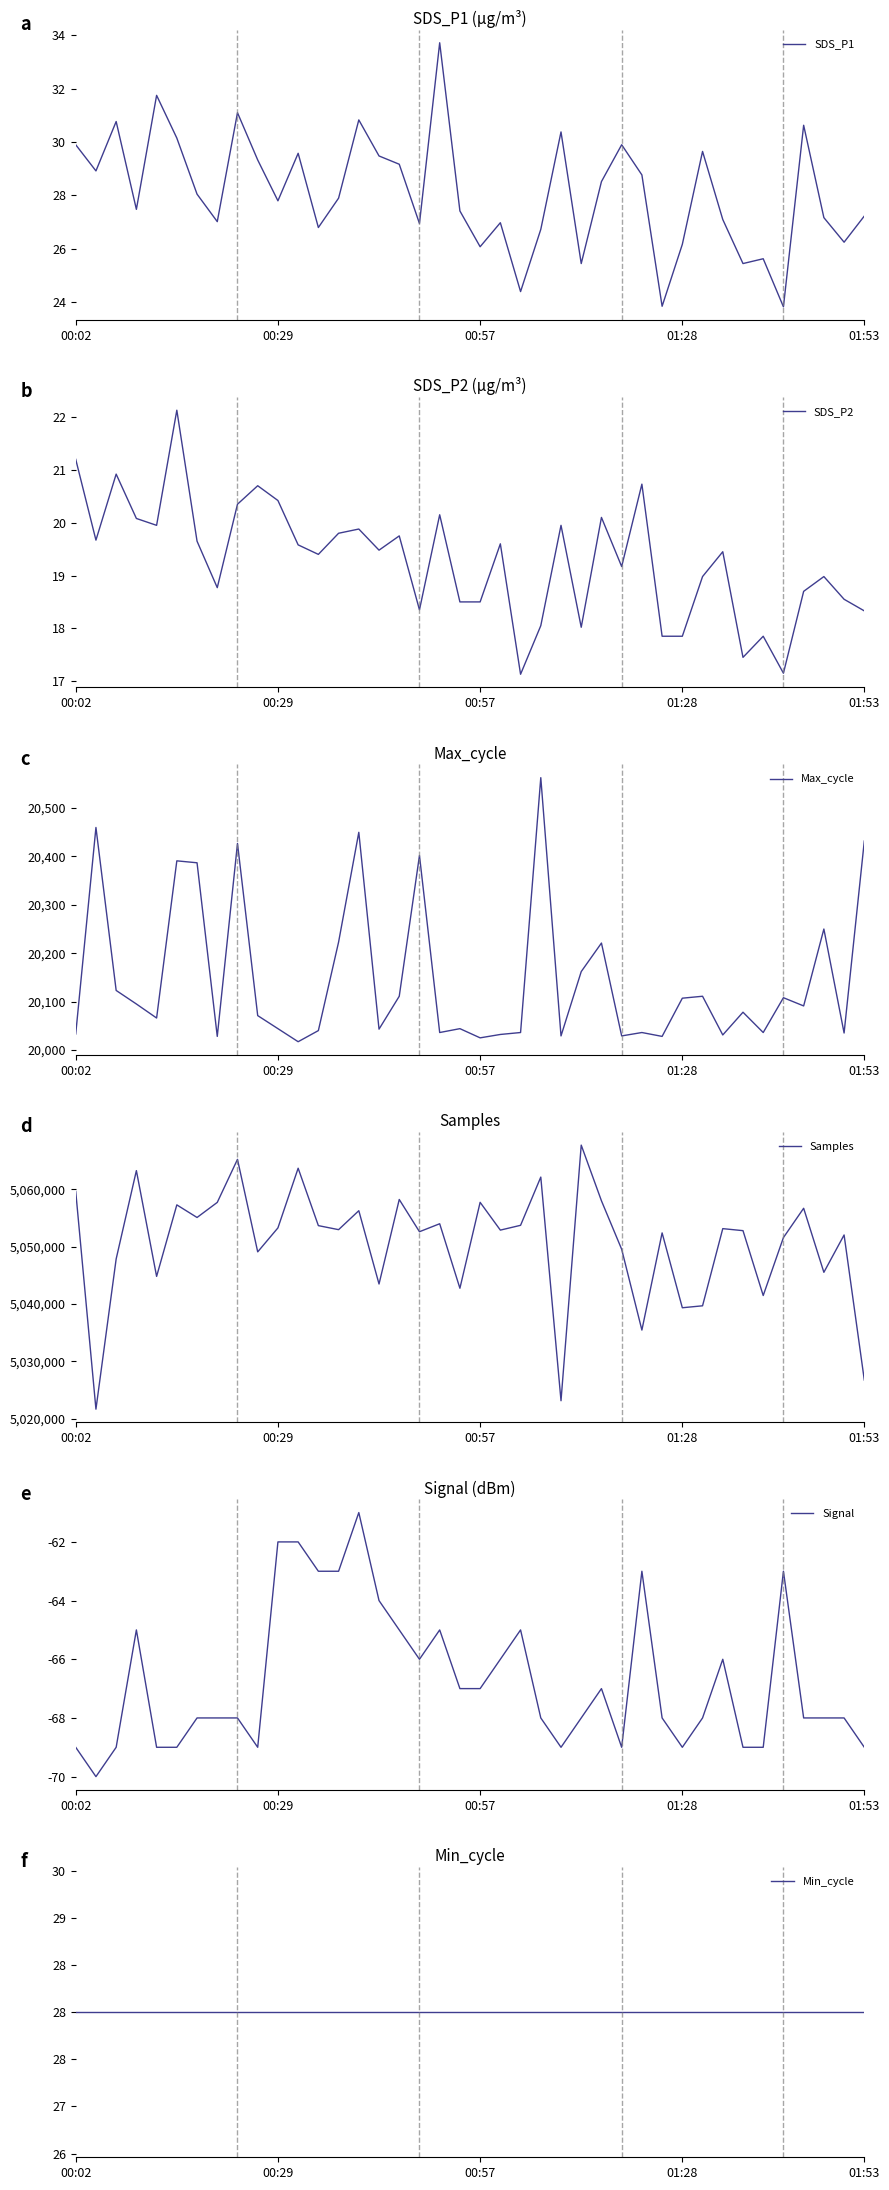

True or false: Samples and Signal cross at least once.

False